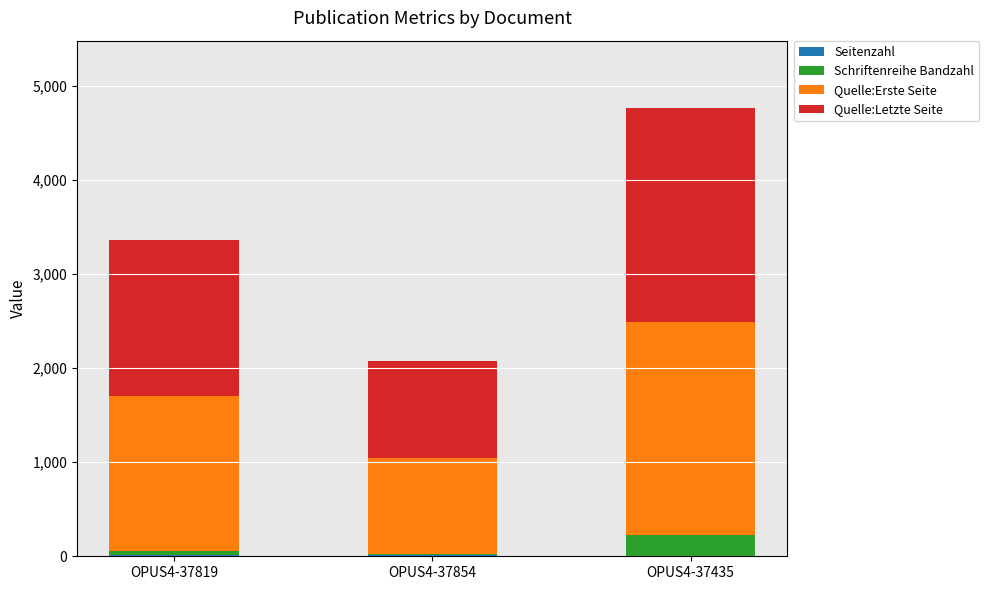

At which category is the sum across all series the highest?

OPUS4-37435